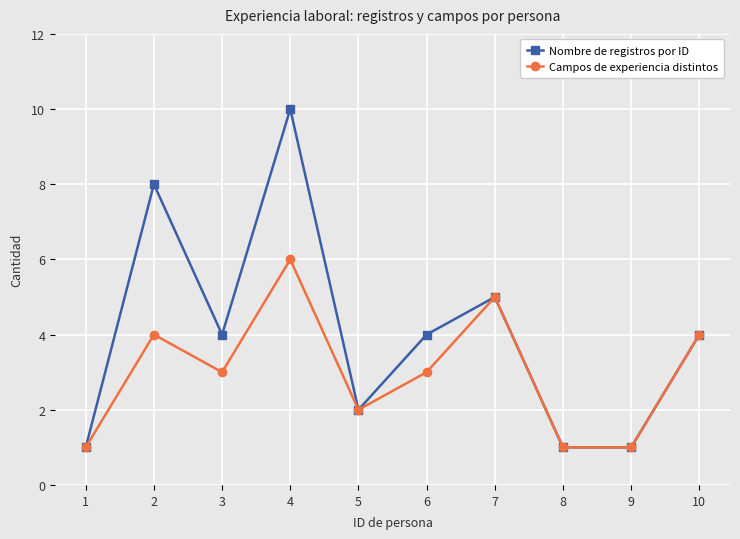

Reading left to right, extract all data points from this chart.

Nombre de registros por ID: 1=1	2=8	3=4	4=10	5=2	6=4	7=5	8=1	9=1	10=4
Campos de experiencia distintos: 1=1	2=4	3=3	4=6	5=2	6=3	7=5	8=1	9=1	10=4